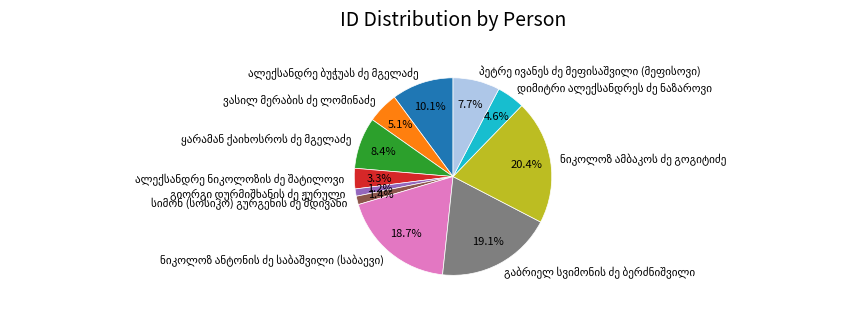

Is there a majority slice in this chart?

No